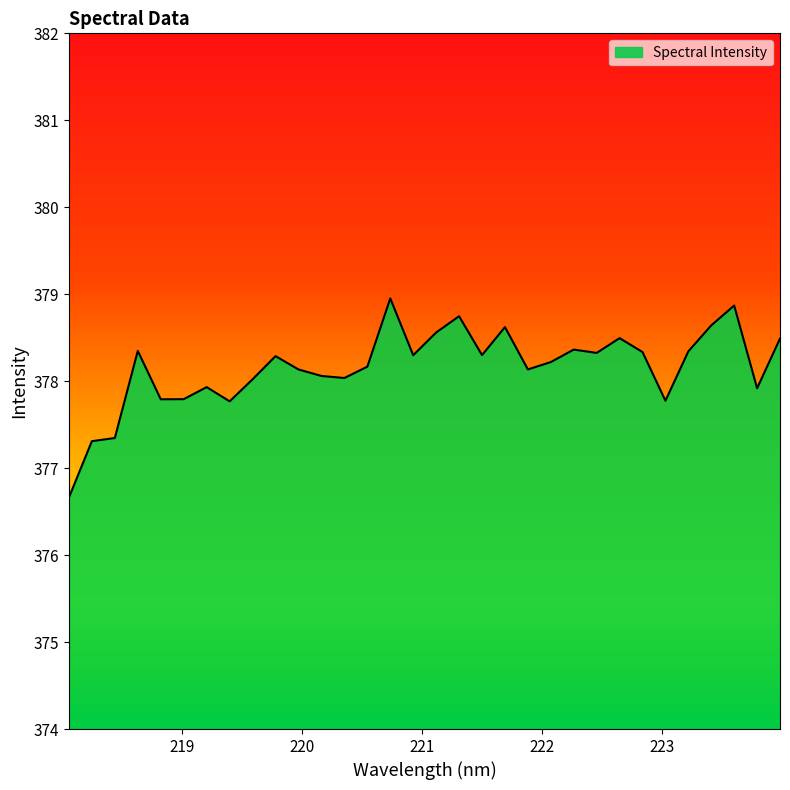

What is the smallest value displayed?

376.7